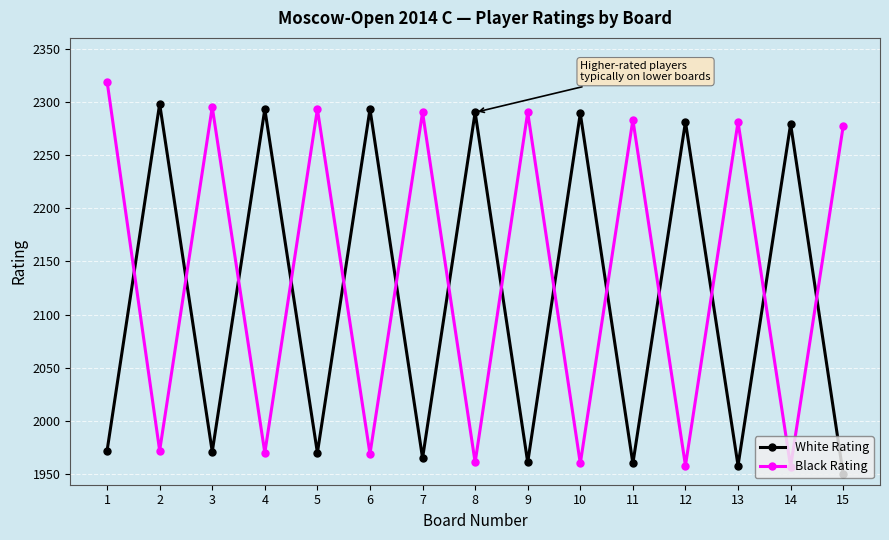

What is the greatest value displayed?

2319